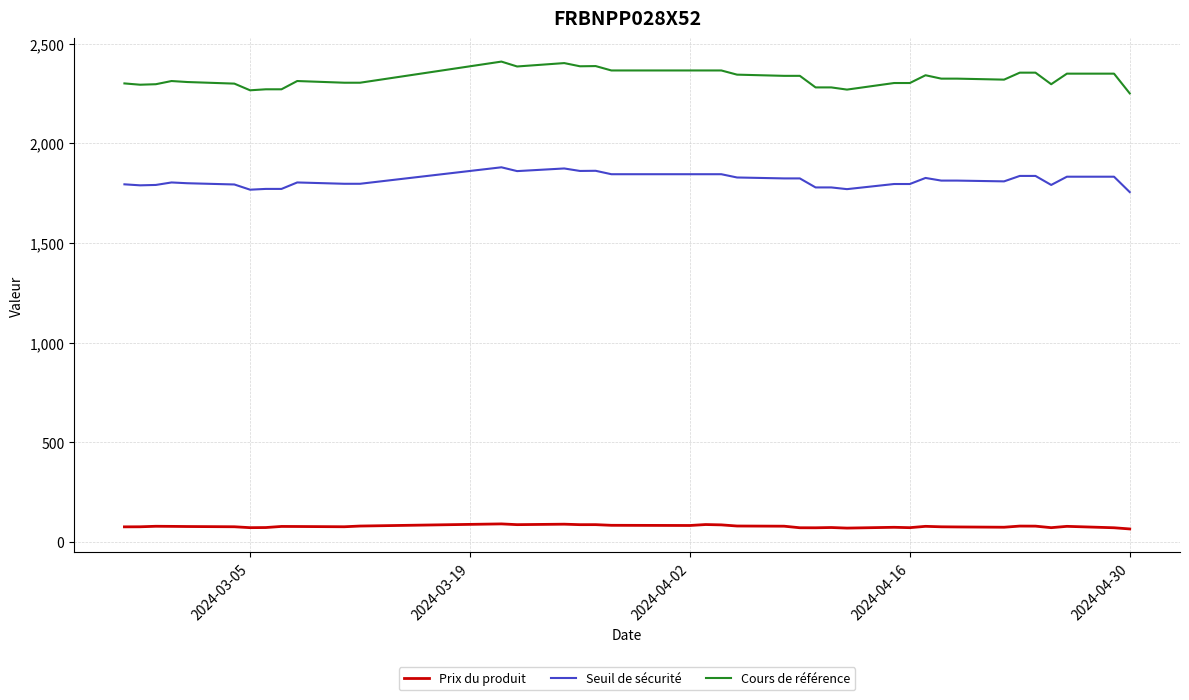

Rank the series by their maximum value, from lowest to highest.

Prix du produit, Seuil de sécurité, Cours de référence